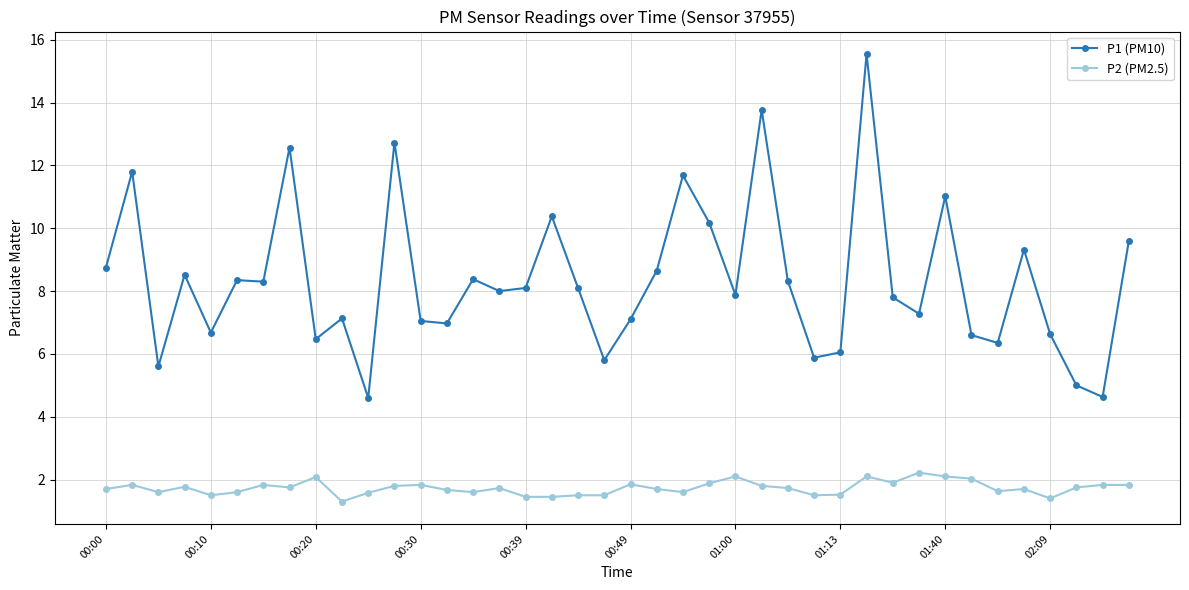

What is the sum of all P2 (PM2.5) values?

69.2